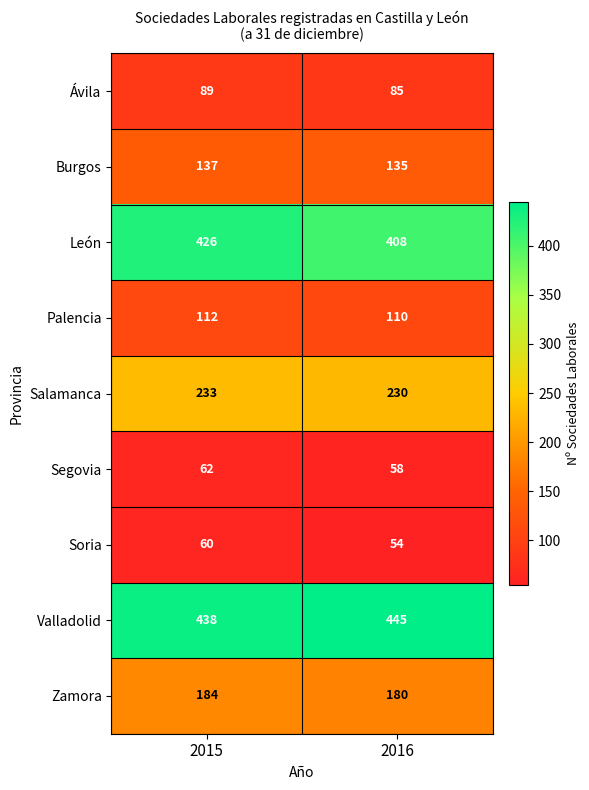

What is the total value across all series at 2016?

1705